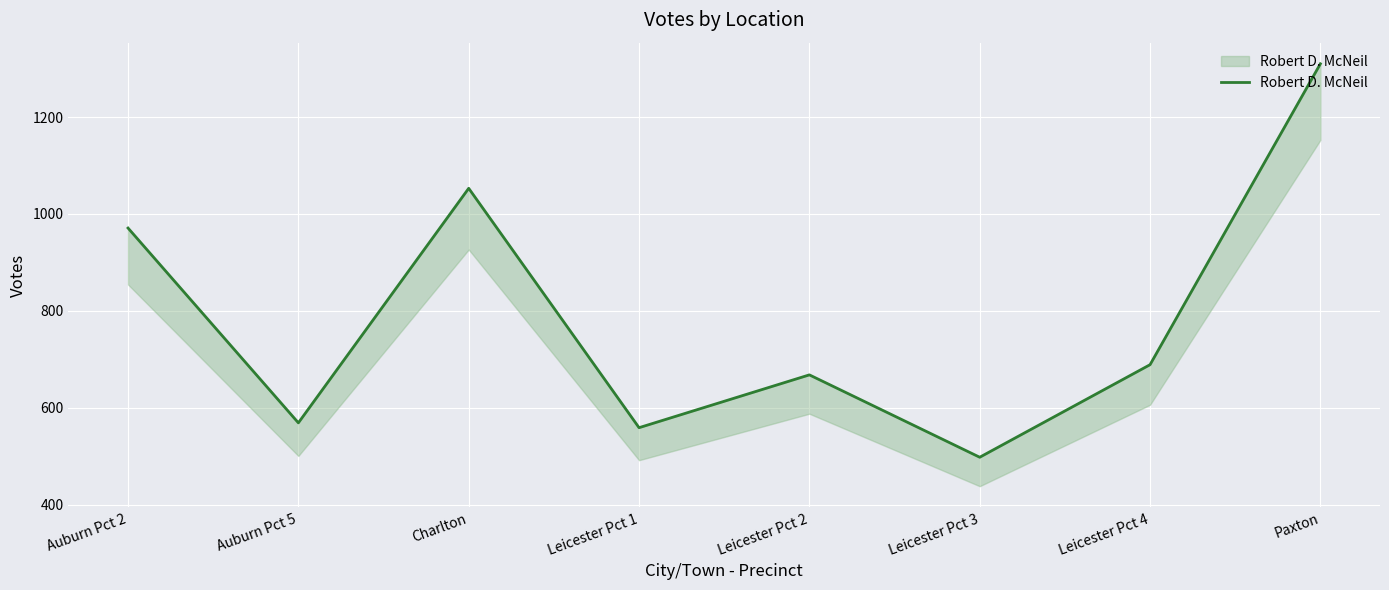

How many values are below 689?

4